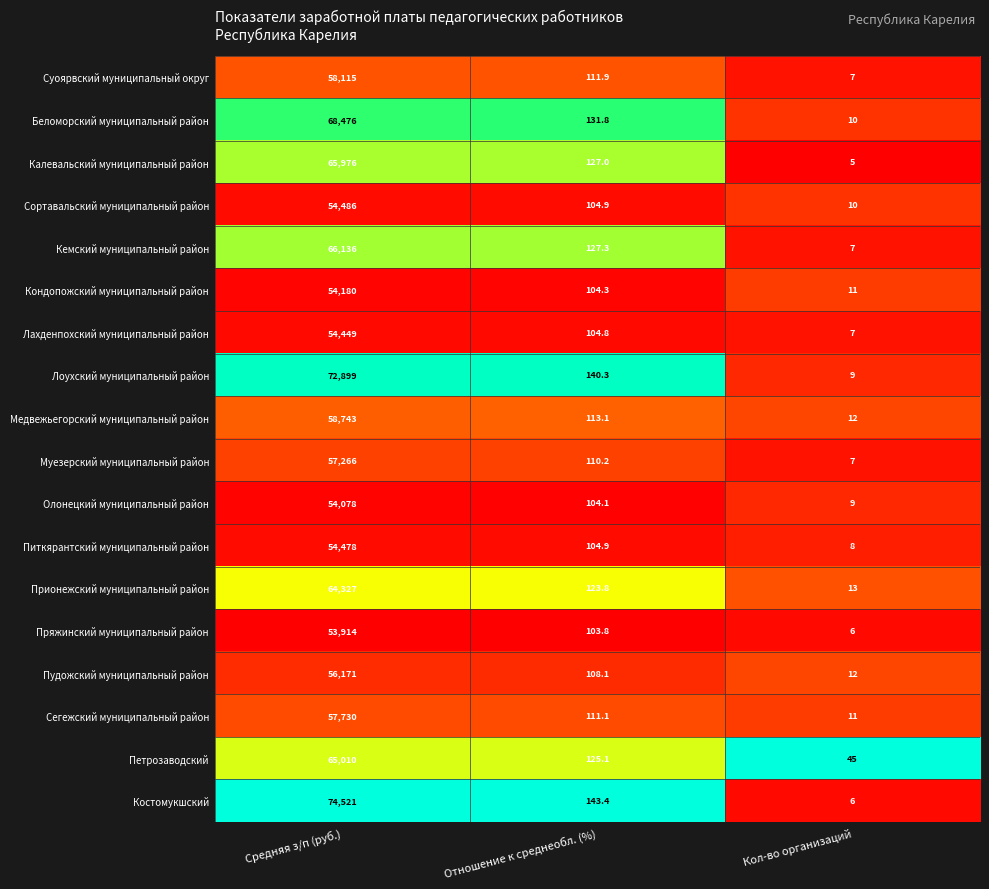

Which series has the largest range (max minus min)?

Костомукшский